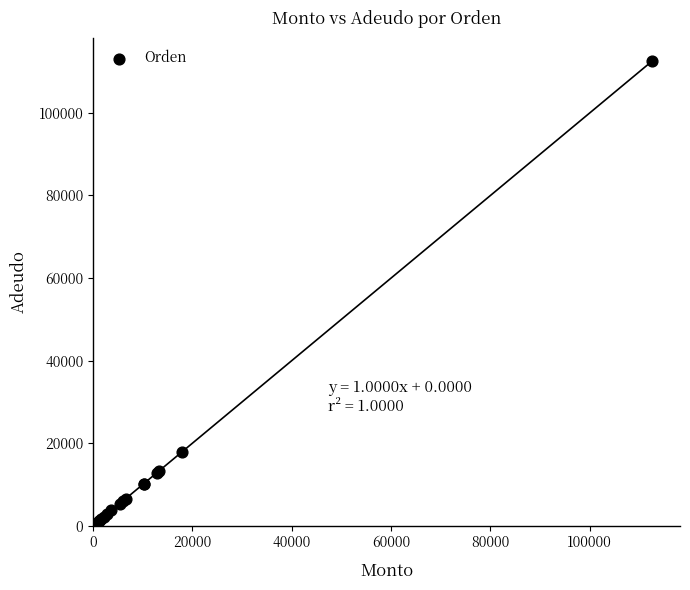

What Y value in the scatter plot is closest to 56630?

17865